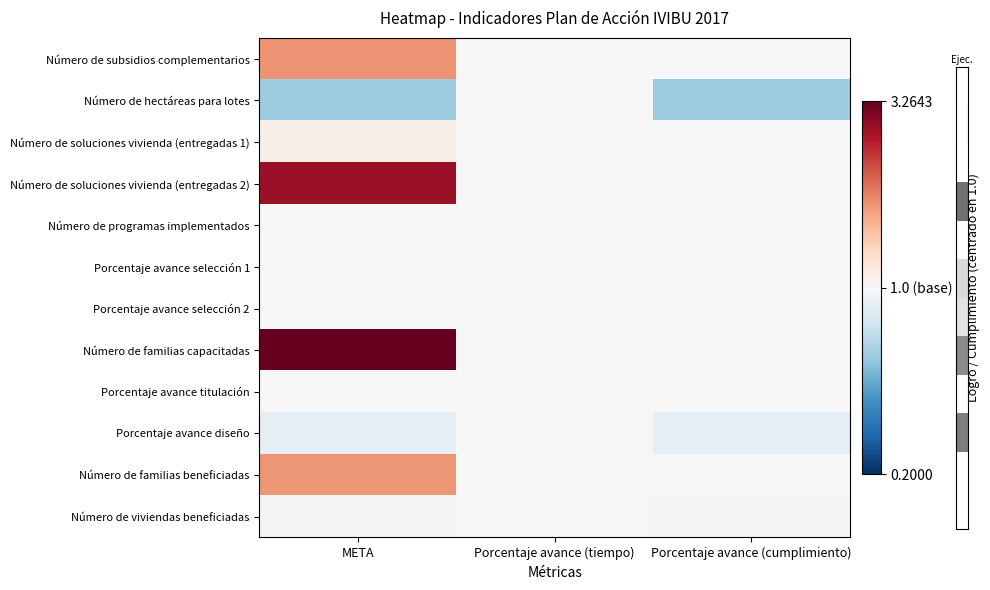

At which category does the chart reach its peak across all series?

META